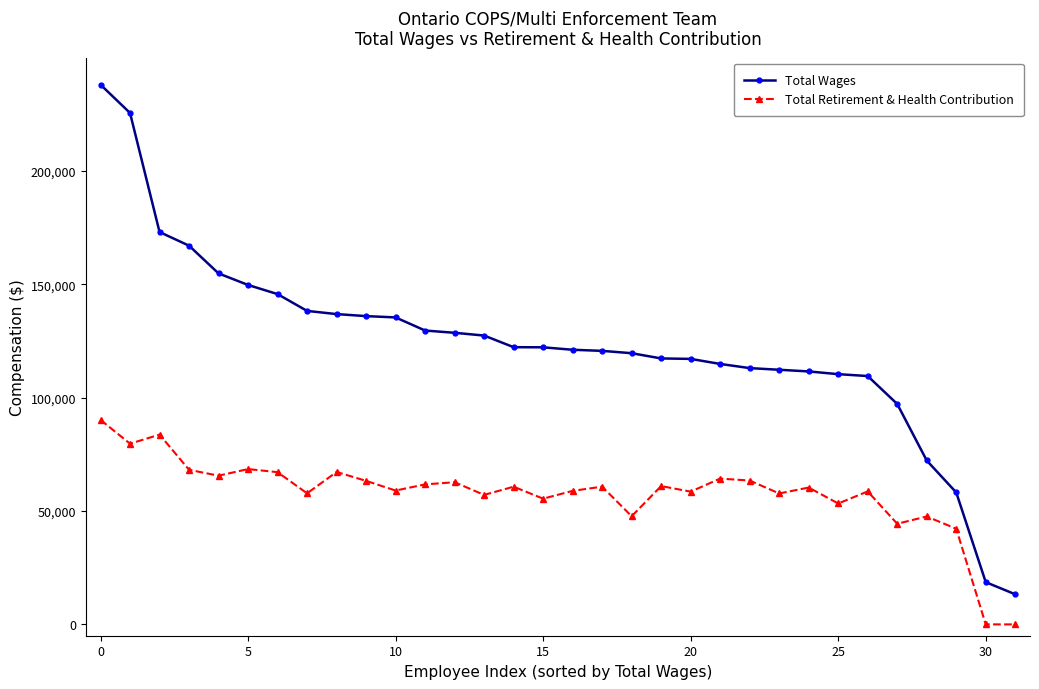

Which series has the largest range (max minus min)?

Total Wages